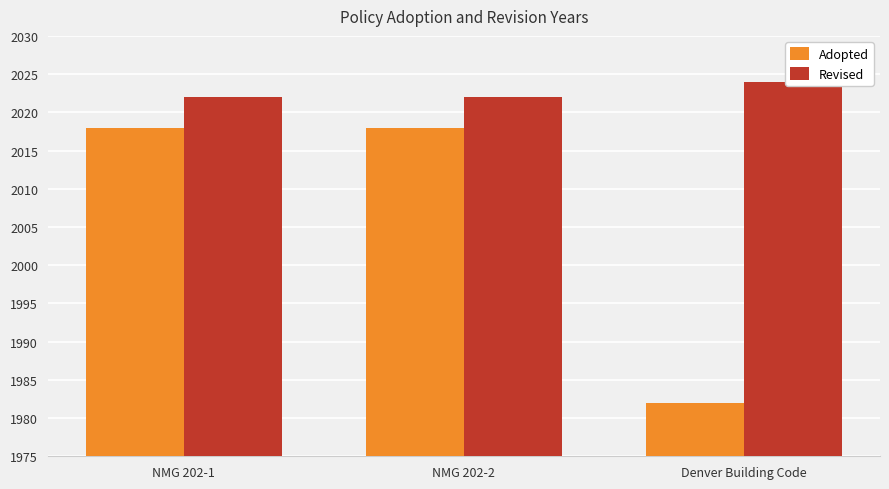

What value does the Adopted series have at NMG 202-1, to the nearest 10?

2020